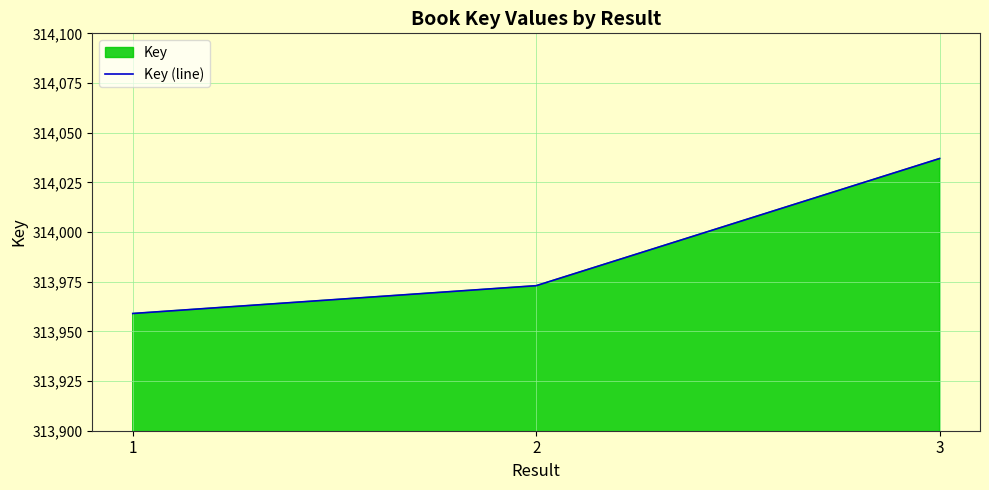

How many values exceed 313973?

1